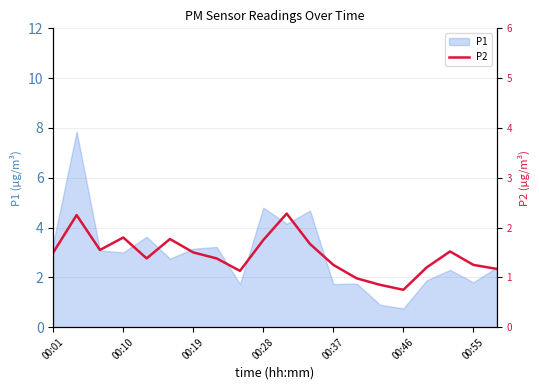

What is the difference between the values at 19 and 13?

0.2